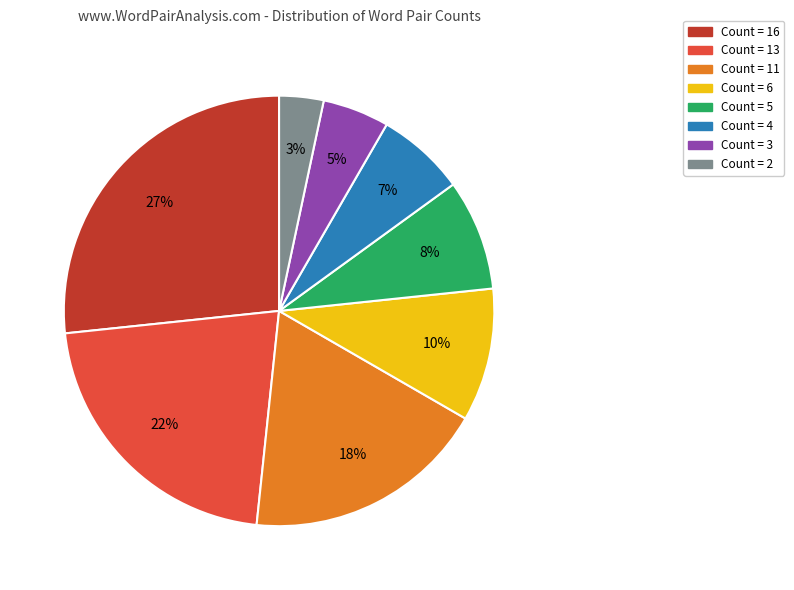

How many slices are in this pie chart?

8